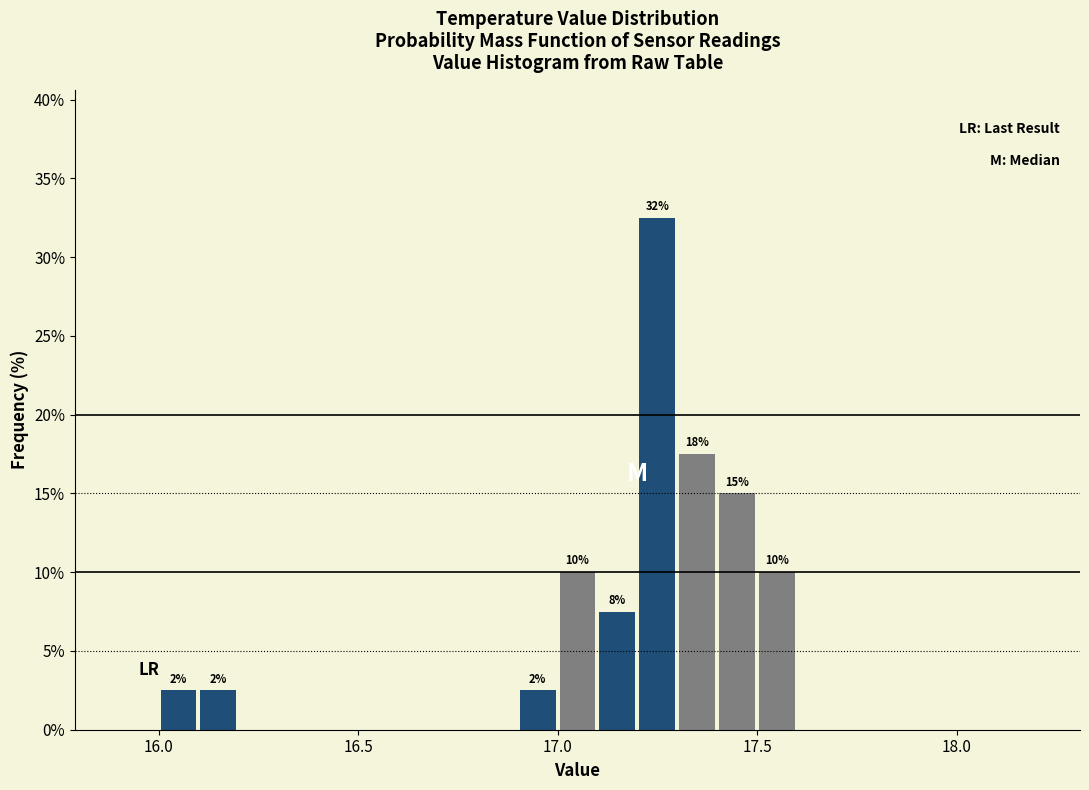

Around what value on the x-axis is the tallest bar? Give the approximate position of its centre, as read against the axis.

17.25